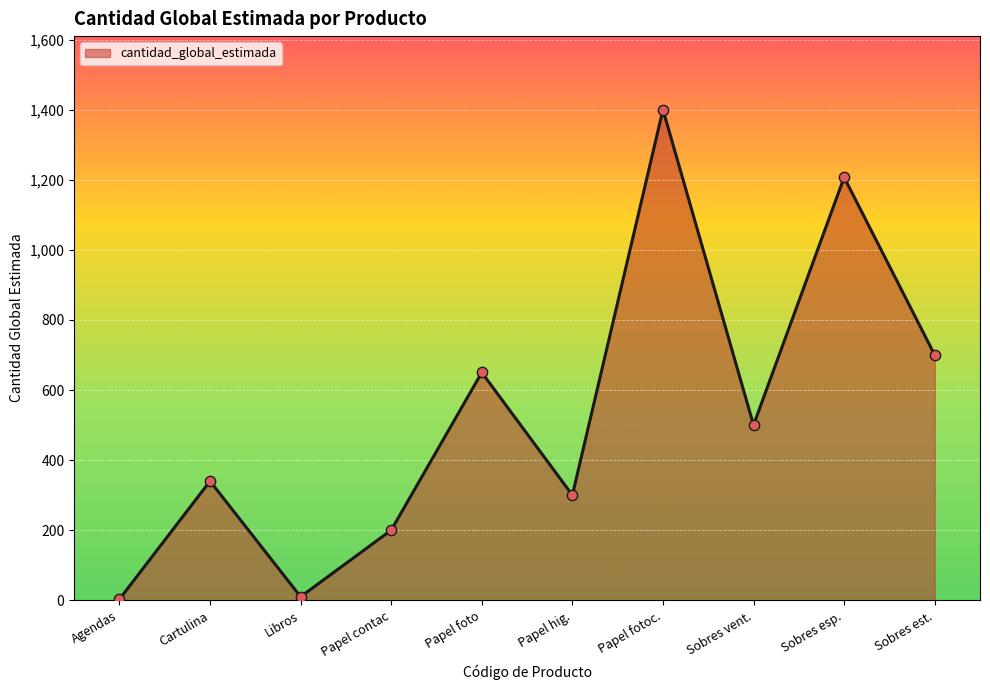

Approximately how many times larger is the value at Papel hig. compared to Papel foto?

0.5